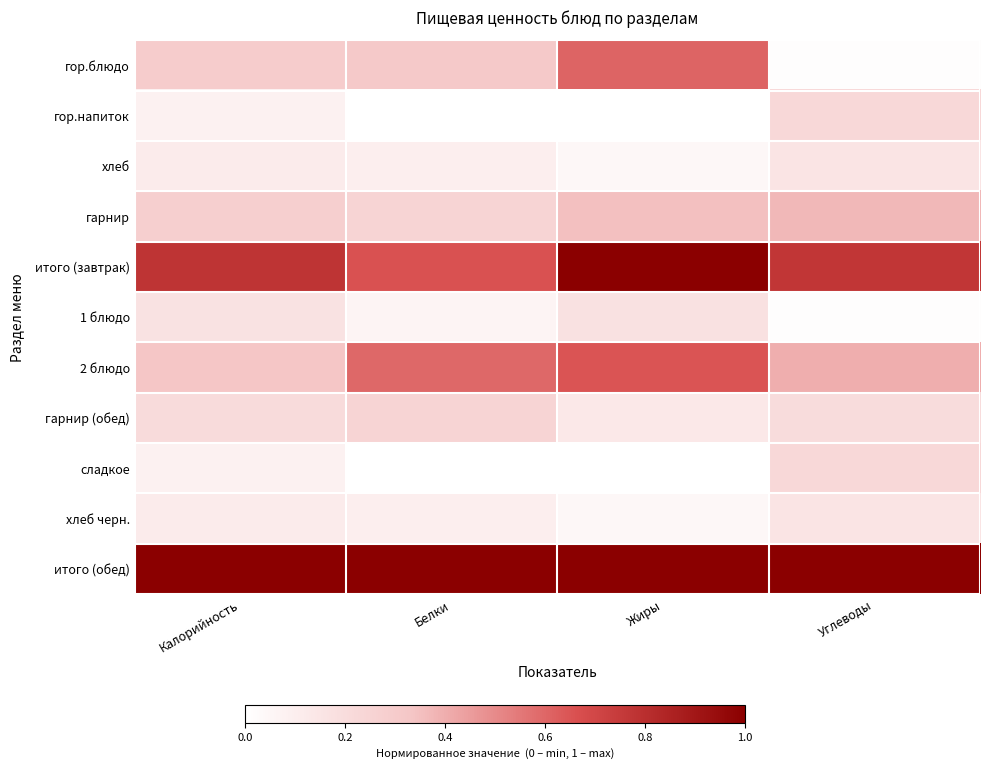

Reading left to right, what are all the values shown in this chart?

гор.блюдо: Калорийность=0.3	Белки=0.3	Жиры=0.6	Углеводы=0.0
гор.напиток: Калорийность=0.1	Белки=0.0	Жиры=0.0	Углеводы=0.2
хлеб: Калорийность=0.1	Белки=0.1	Жиры=0.0	Углеводы=0.2
гарнир: Калорийность=0.3	Белки=0.2	Жиры=0.3	Углеводы=0.4
итого (завтрак): Калорийность=0.8	Белки=0.7	Жиры=1.0	Углеводы=0.8
1 блюдо: Калорийность=0.2	Белки=0.1	Жиры=0.2	Углеводы=0.0
2 блюдо: Калорийность=0.3	Белки=0.6	Жиры=0.7	Углеводы=0.4
гарнир (обед): Калорийность=0.2	Белки=0.2	Жиры=0.1	Углеводы=0.2
сладкое: Калорийность=0.1	Белки=0.0	Жиры=0.0	Углеводы=0.2
хлеб черн.: Калорийность=0.1	Белки=0.1	Жиры=0.0	Углеводы=0.2
итого (обед): Калорийность=1.0	Белки=1.0	Жиры=1.0	Углеводы=1.0